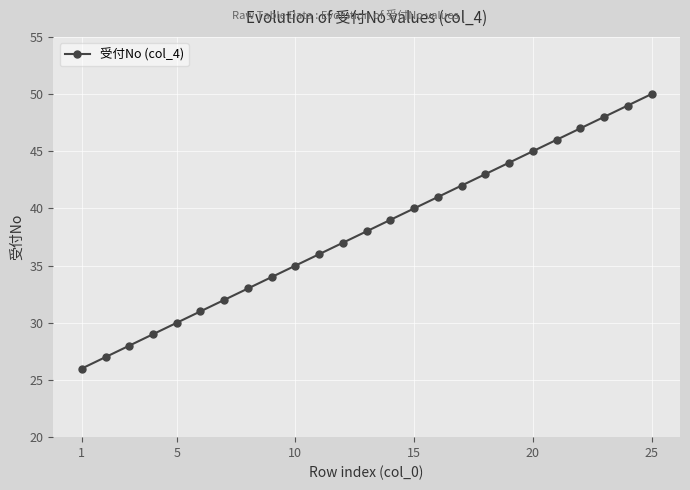

True or false: there are more than 0 points higher than both neighbors.

False